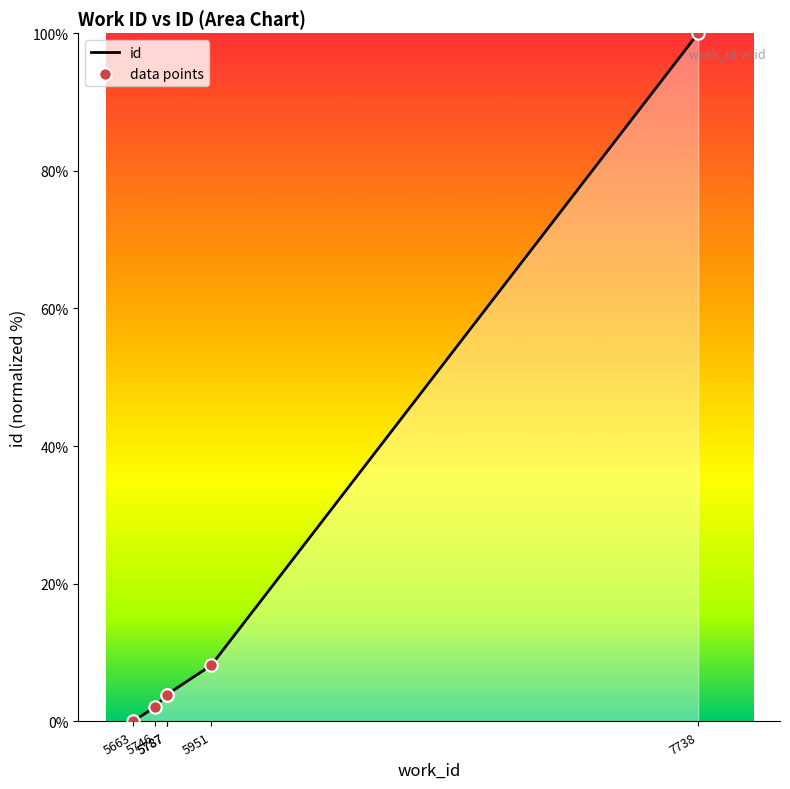

What is the ratio of the value at 7738 to the value at 5951?

12.3